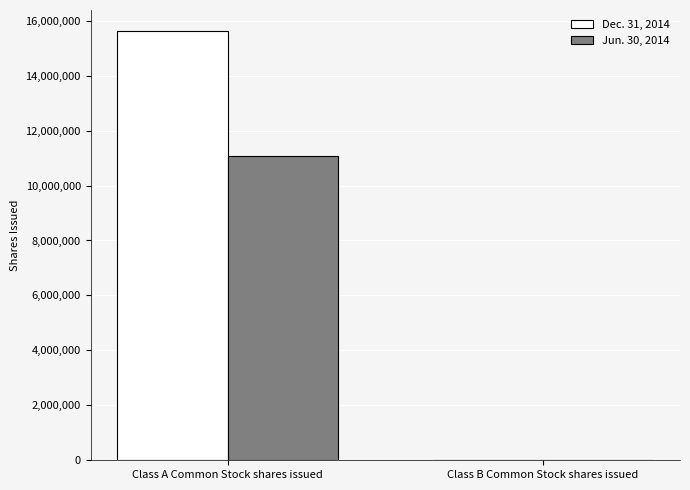

Is the value of Dec. 31, 2014 at Class B Common Stock shares issued greater than the value of Jun. 30, 2014 at Class A Common Stock shares issued?

No